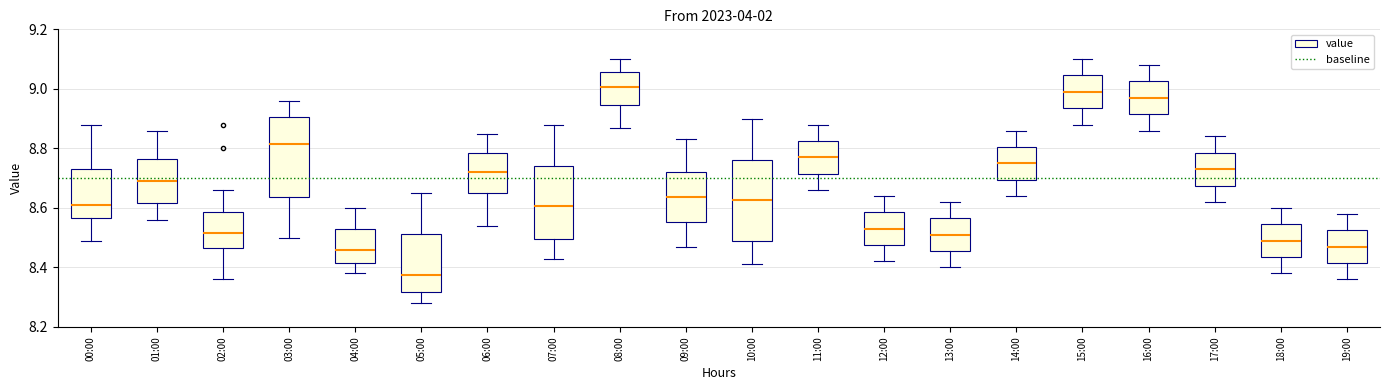

Reading left to right, transcribe this box plot: for each box, give where its median line is, the range the box spans, and where its two whiskers end, as read against the y-axis. The values are not printed on the chart, so give them approximately, as read against the axis.

00:00: median 8.62, box 8.56 to 8.74, whiskers 8.50 to 8.88
01:00: median 8.70, box 8.62 to 8.76, whiskers 8.56 to 8.86
02:00: median 8.52, box 8.46 to 8.58, whiskers 8.36 to 8.66
03:00: median 8.82, box 8.64 to 8.90, whiskers 8.50 to 8.96
04:00: median 8.46, box 8.42 to 8.52, whiskers 8.38 to 8.60
05:00: median 8.38, box 8.32 to 8.52, whiskers 8.28 to 8.66
06:00: median 8.72, box 8.66 to 8.78, whiskers 8.54 to 8.86
07:00: median 8.60, box 8.50 to 8.74, whiskers 8.44 to 8.88
08:00: median 9.00, box 8.94 to 9.06, whiskers 8.88 to 9.10
09:00: median 8.64, box 8.56 to 8.72, whiskers 8.48 to 8.84
10:00: median 8.62, box 8.48 to 8.76, whiskers 8.42 to 8.90
11:00: median 8.78, box 8.72 to 8.82, whiskers 8.66 to 8.88
12:00: median 8.54, box 8.48 to 8.58, whiskers 8.42 to 8.64
13:00: median 8.52, box 8.46 to 8.56, whiskers 8.40 to 8.62
14:00: median 8.76, box 8.70 to 8.80, whiskers 8.64 to 8.86
15:00: median 9.00, box 8.94 to 9.04, whiskers 8.88 to 9.10
16:00: median 8.98, box 8.92 to 9.02, whiskers 8.86 to 9.08
17:00: median 8.74, box 8.68 to 8.78, whiskers 8.62 to 8.84
18:00: median 8.50, box 8.44 to 8.54, whiskers 8.38 to 8.60
19:00: median 8.48, box 8.42 to 8.52, whiskers 8.36 to 8.58